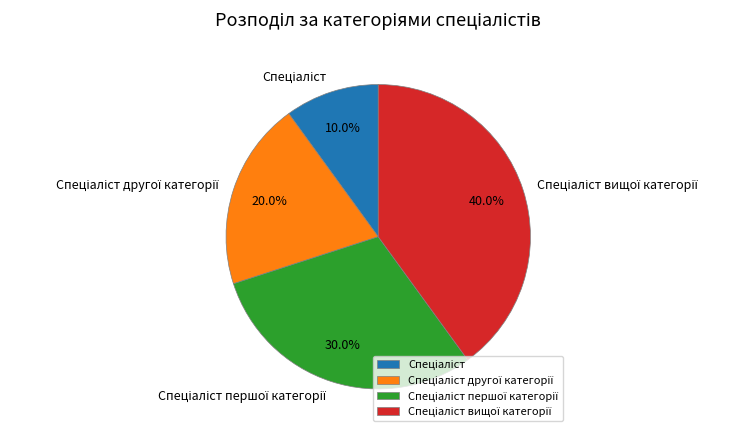

How many segments does this pie chart have?

4